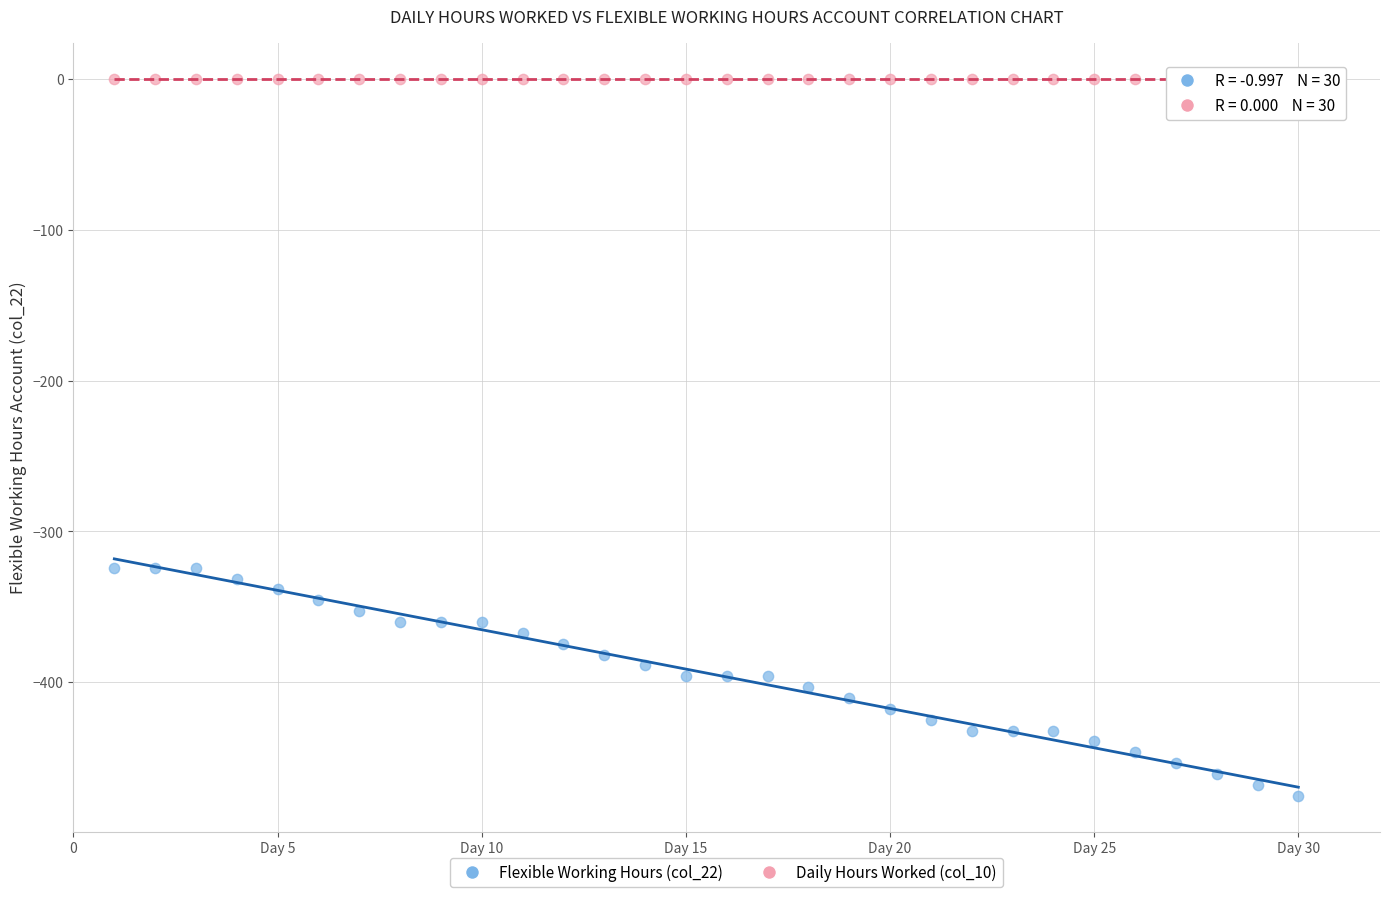

Which series reaches the maximum Y coordinate?

Daily Hours Worked (col_10)